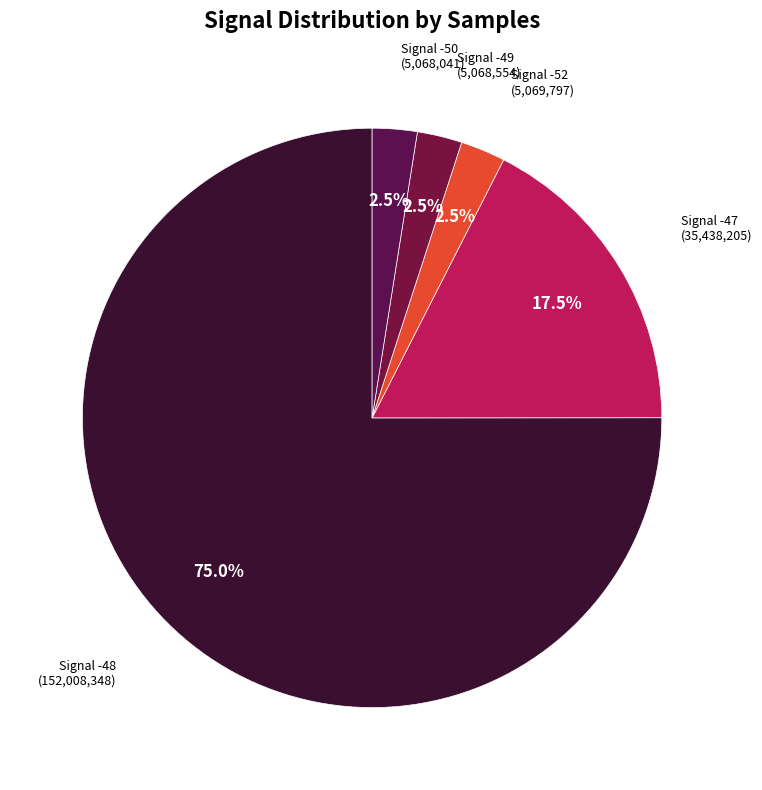

Which slice is the largest?

Signal -48